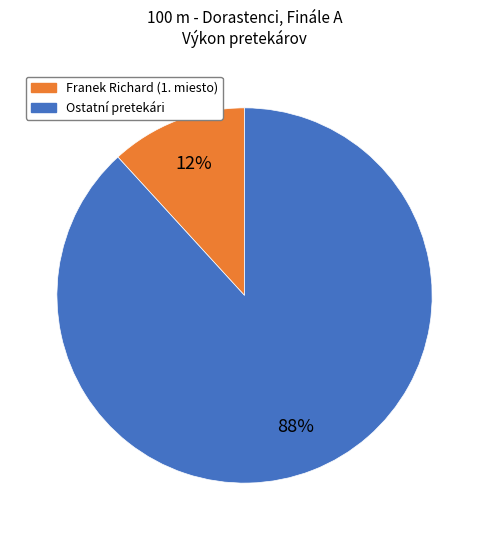

To the nearest percent, what is the difference between the largest and smallest slice percentages?

76%